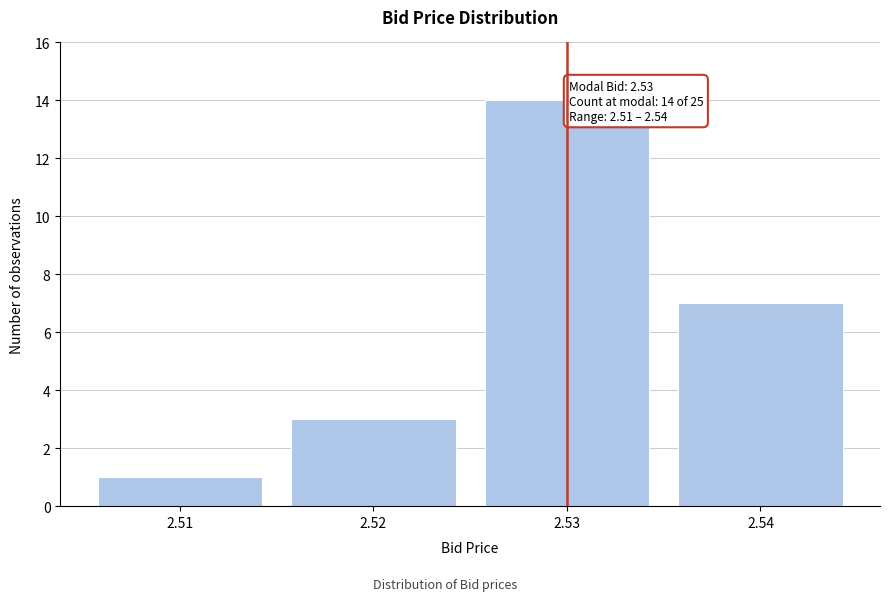

Reading left to right, list all the values displayed in this chart.

2.51=1	2.52=3	2.53=14	2.54=7